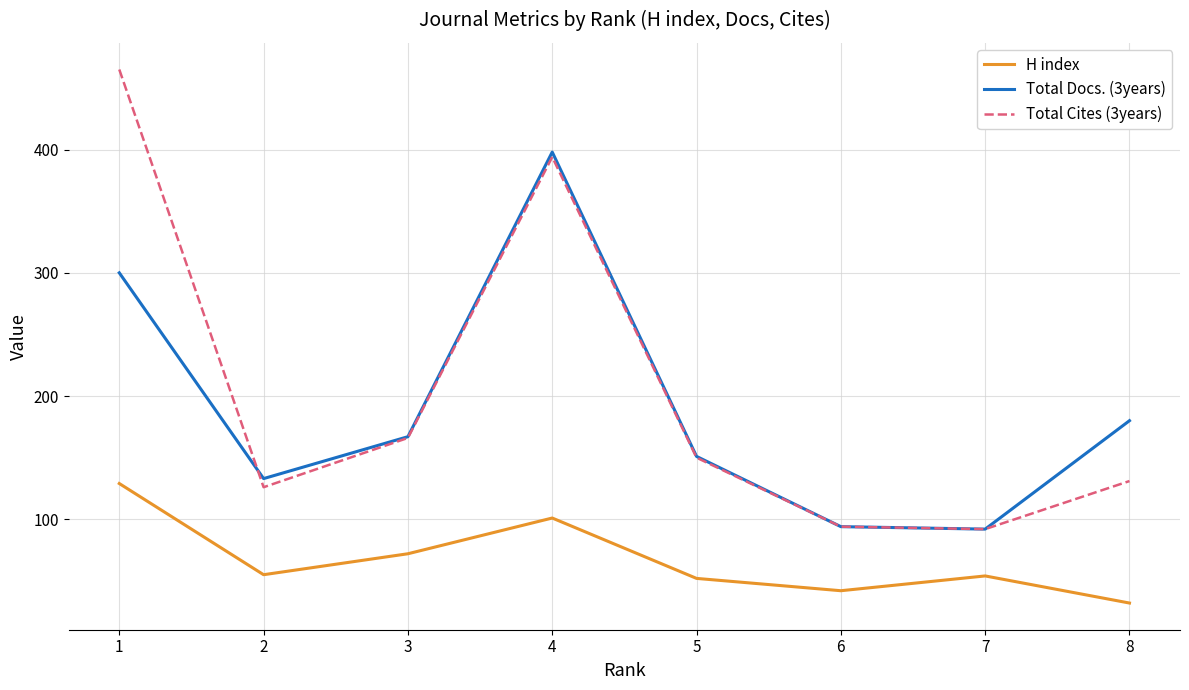

Which series has the largest range (max minus min)?

Total Cites (3years)